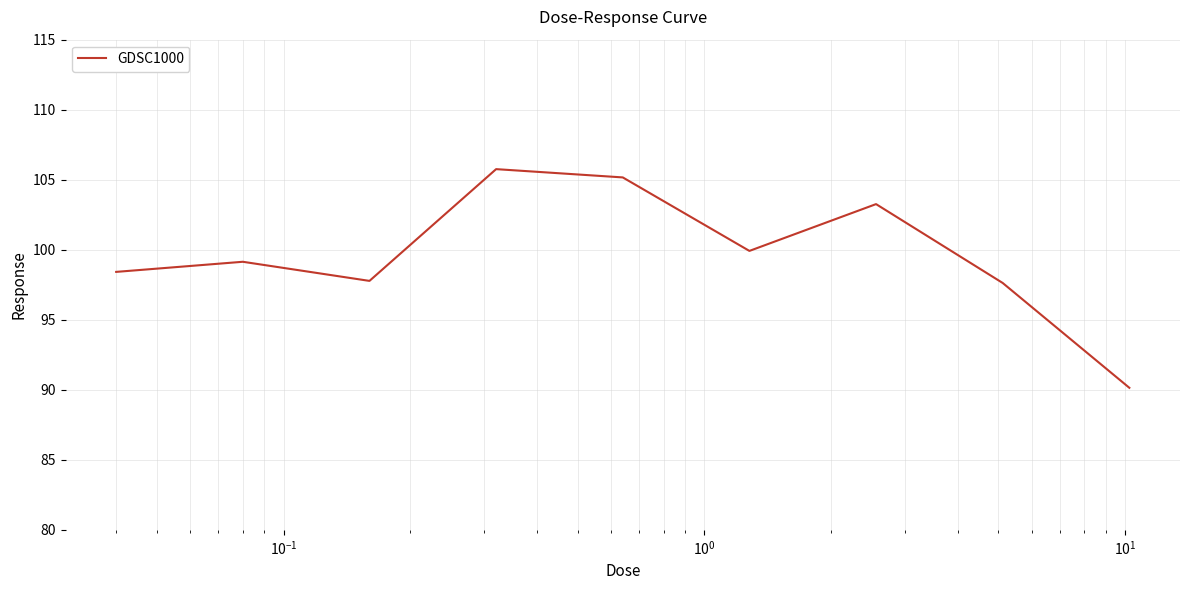

What is the smallest value displayed?

90.1